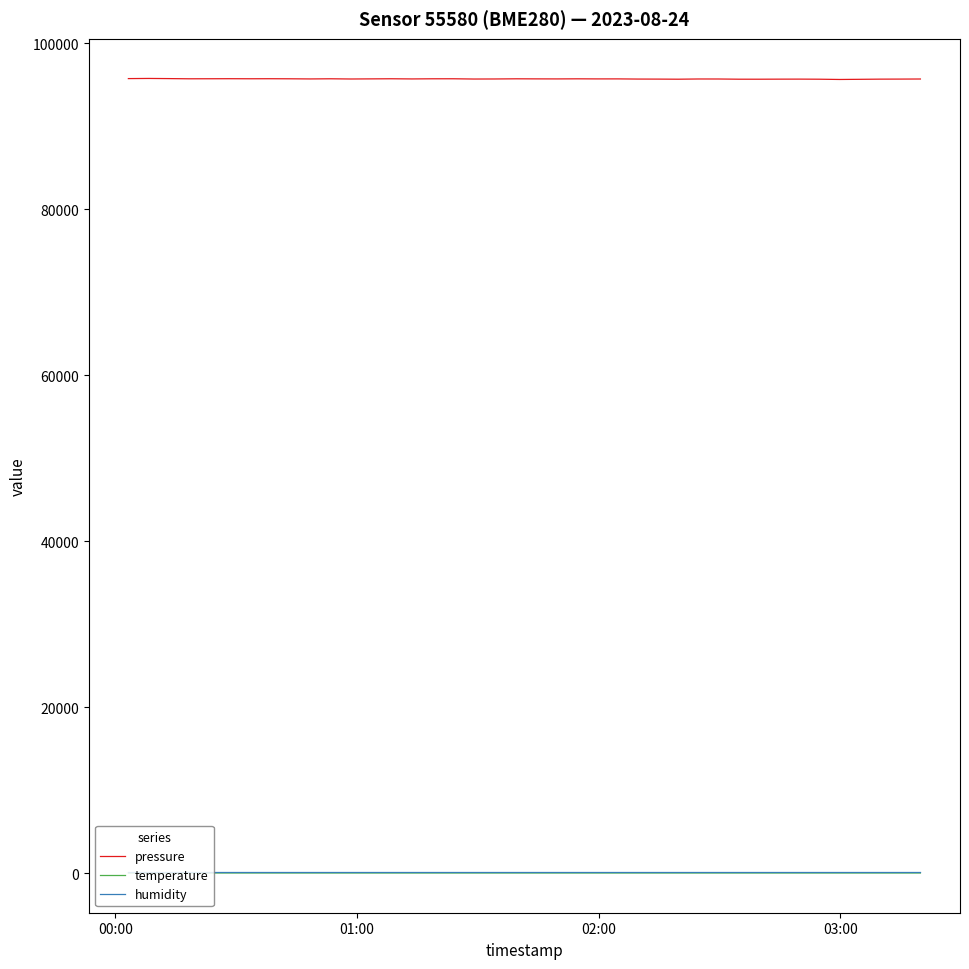

Which series has the largest range (max minus min)?

pressure